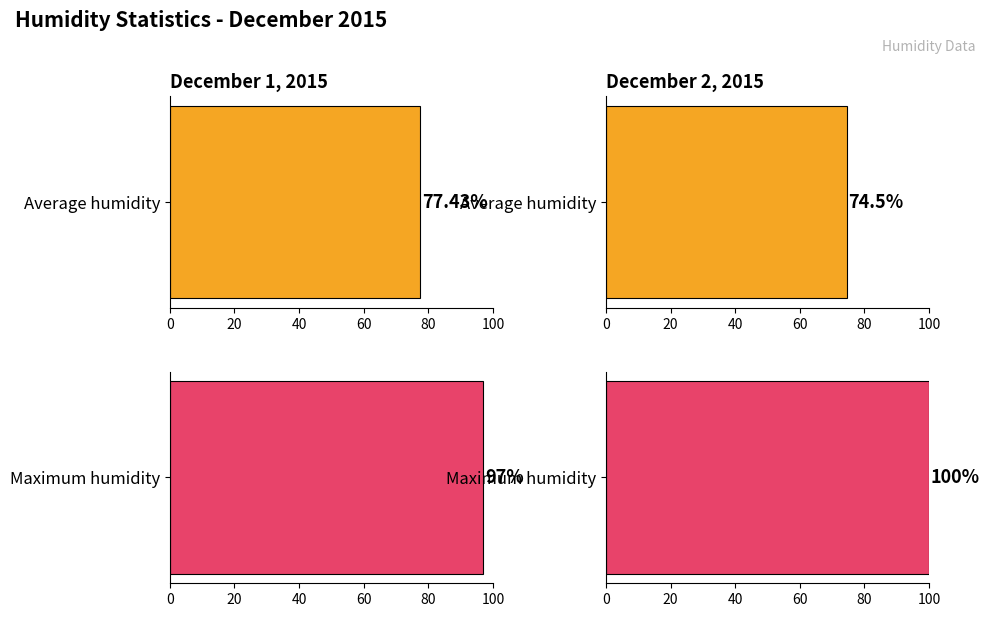

True or false: Maximum humidity has a value of 68 at 01:00.

False